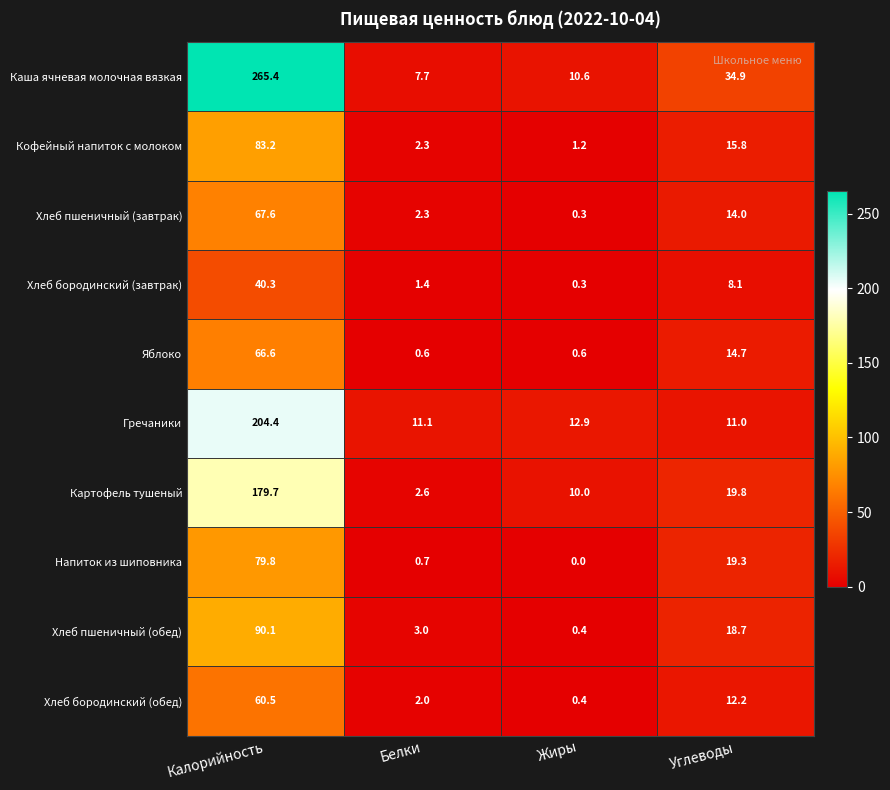

What is the sum of the Хлеб бородинский (завтрак) values at Калорийность and Белки?

41.7